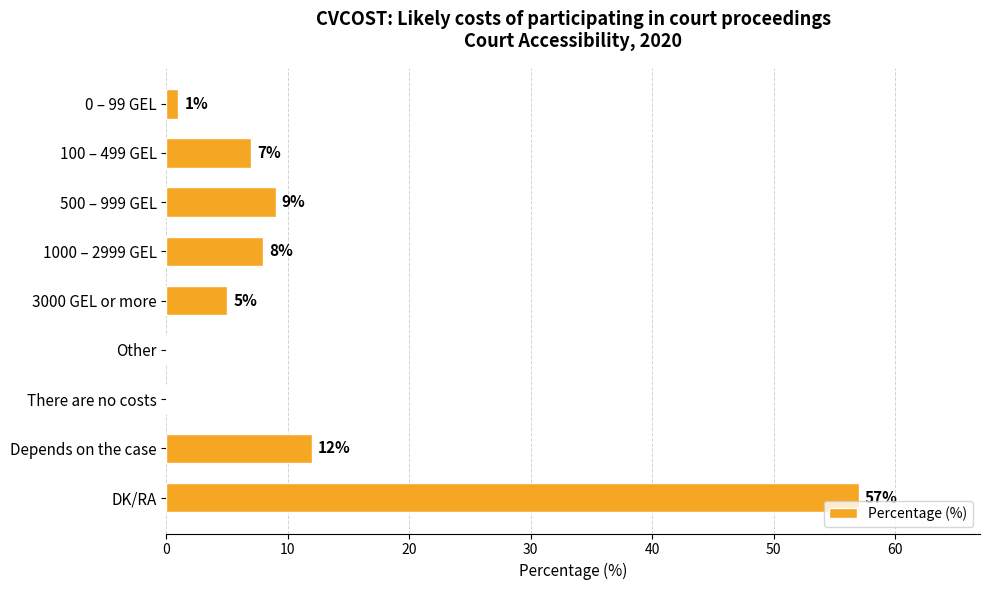

True or false: the data shows 8 at 1000 – 2999 GEL.

True